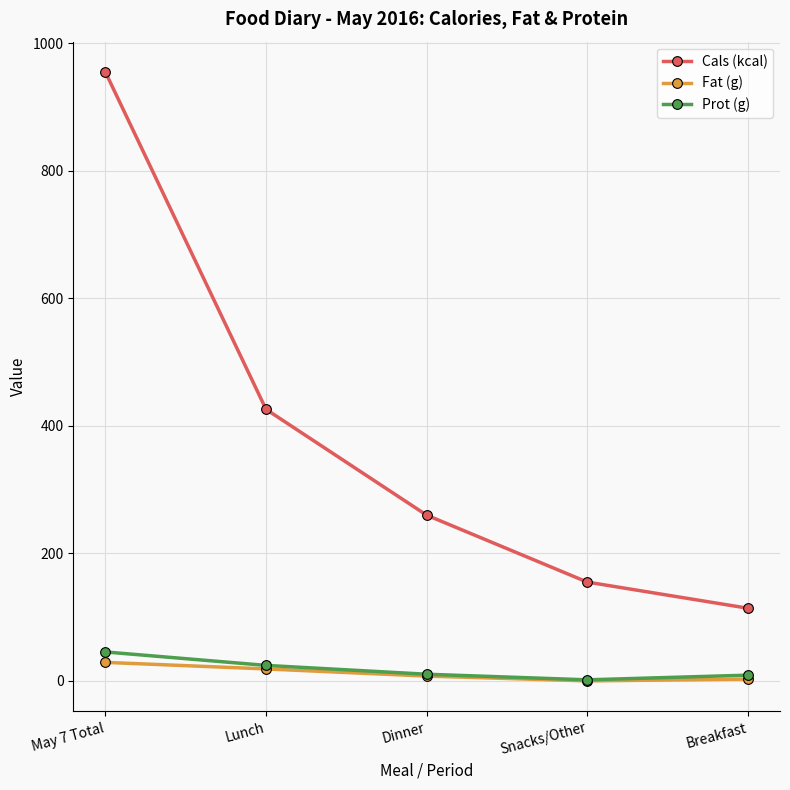

Which series has the largest total across all categories?

Cals (kcal)